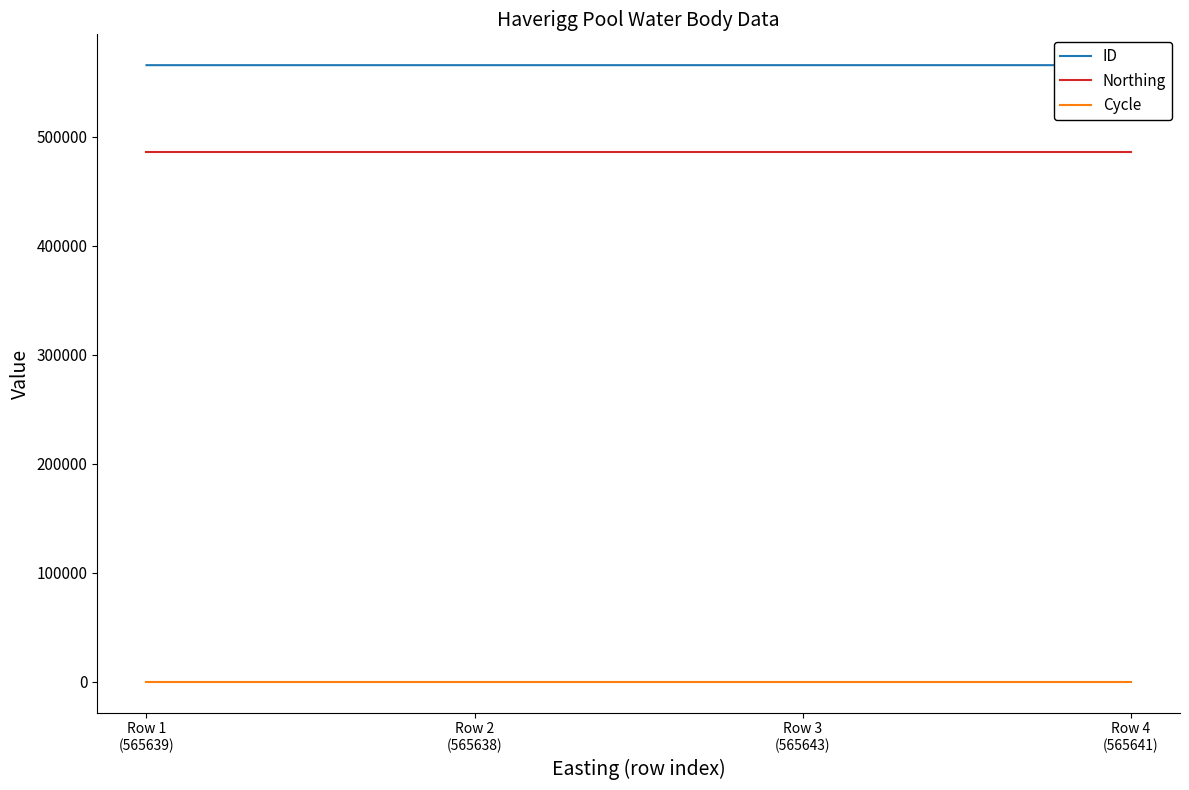

What is the maximum value for ID?

565643